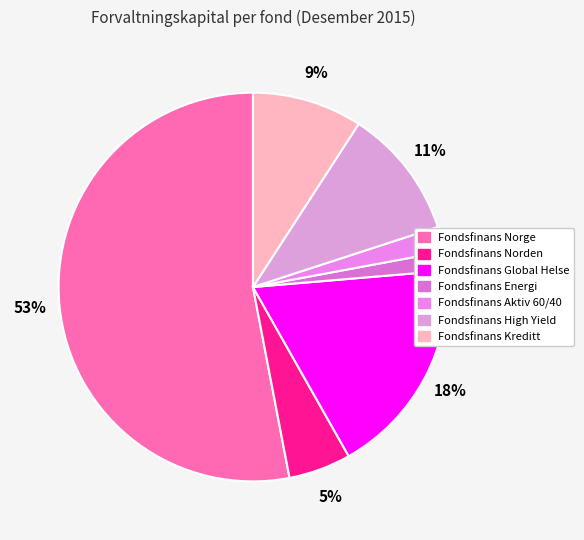

Is it true that Fondsfinans High Yield is 11% of the pie?

True